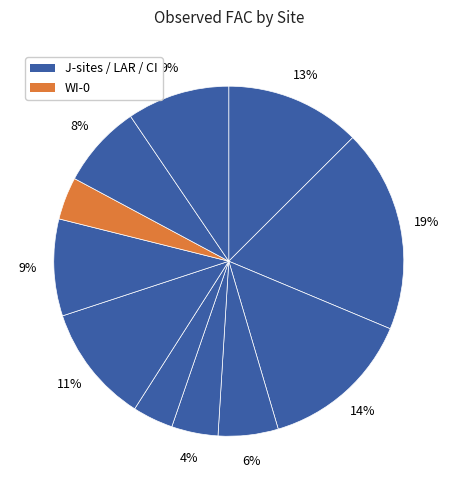

How many segments does this pie chart have?

11